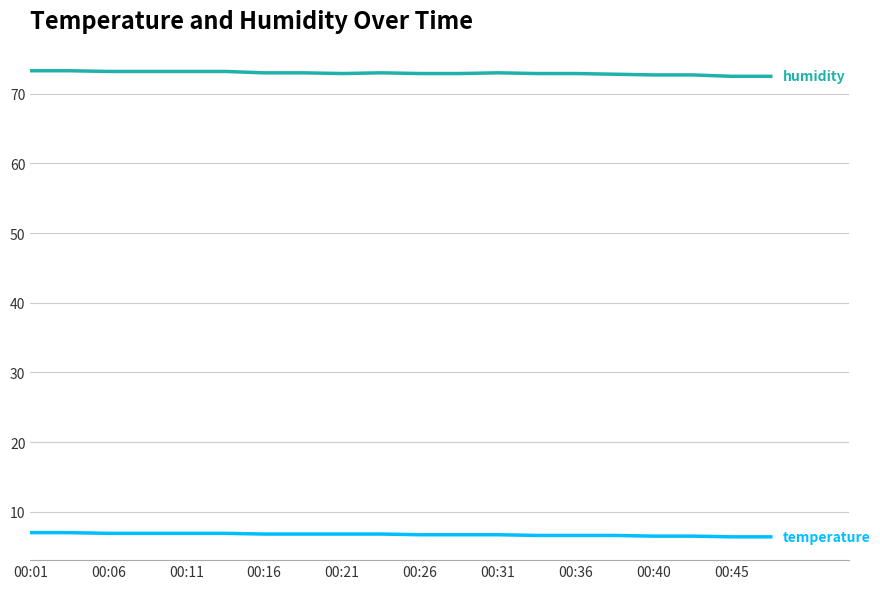

What is the smallest value displayed?

6.4